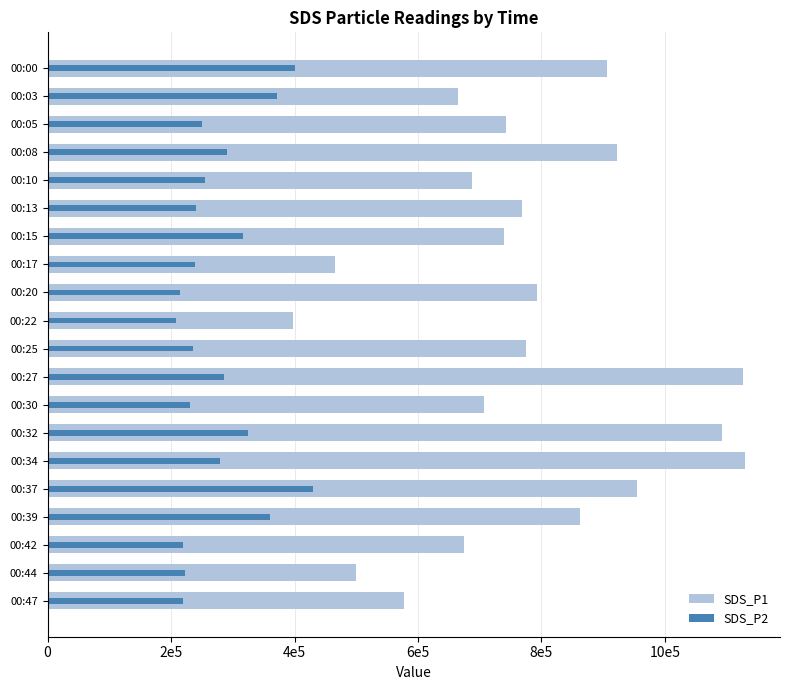

Rank the series by their maximum value, from highest to lowest.

SDS_P1, SDS_P2